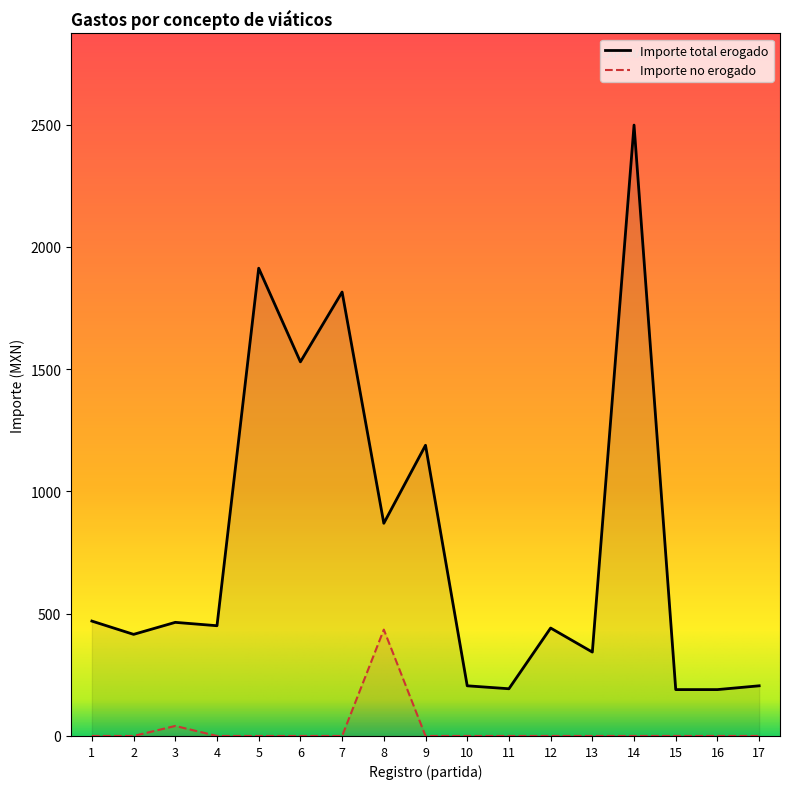

Which category has the highest value across all series?

14